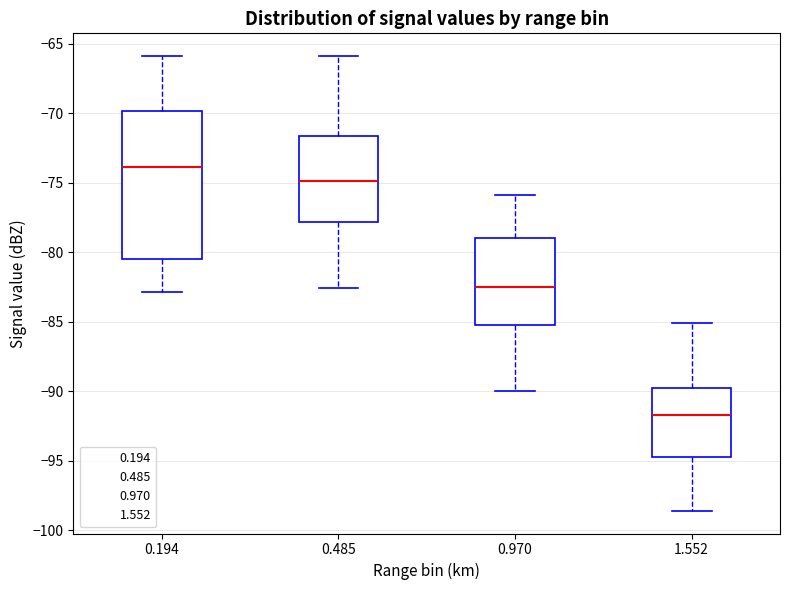

Which box is the tallest, from its lower edge to its upper edge?

0.194